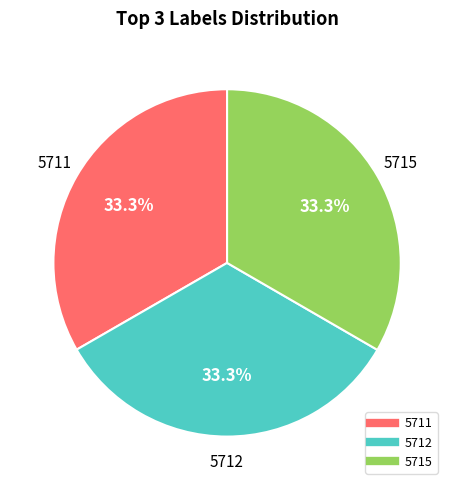

What is the ratio of the value at 5712 to the value at 5711?

1.0